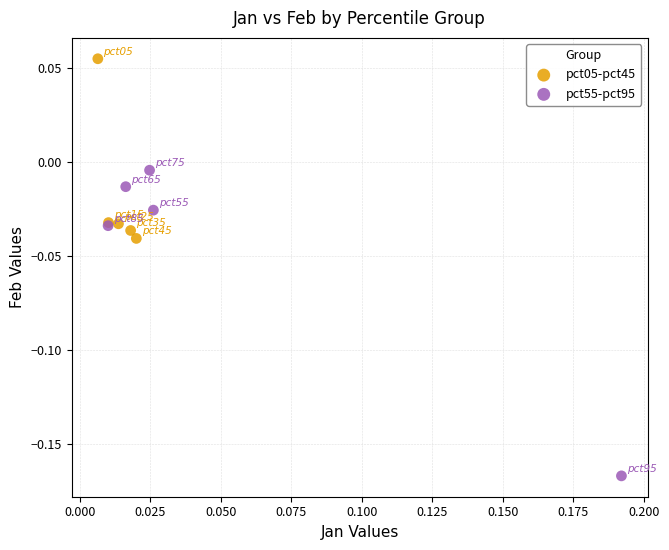

Which series contains the lowest Y value?

pct55-pct95